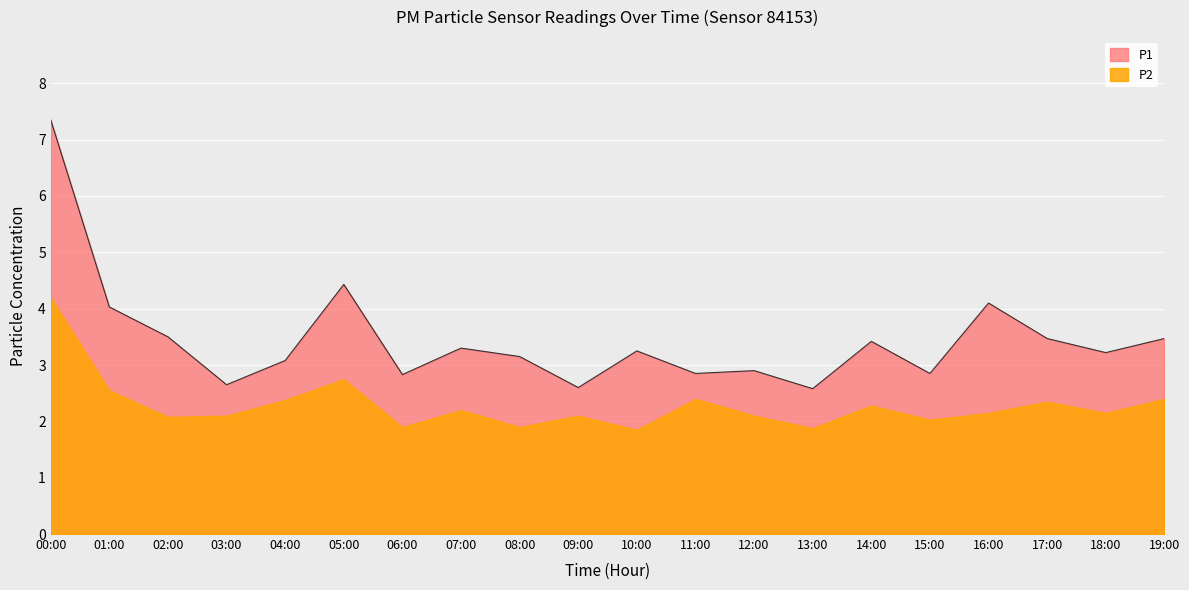

At which label is the value closest to 4?

01:00